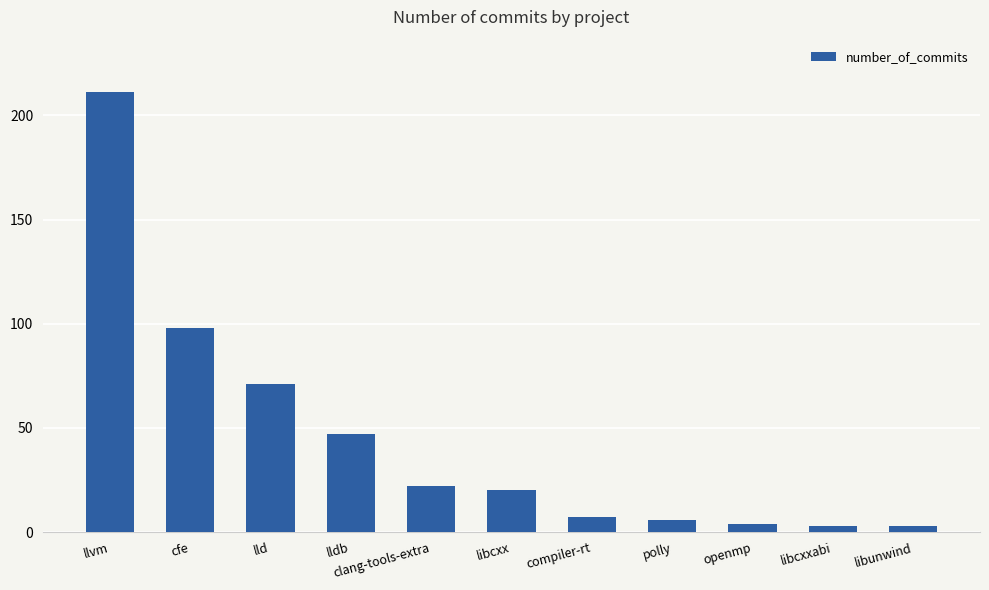

Which label corresponds to the largest value in the chart?

llvm